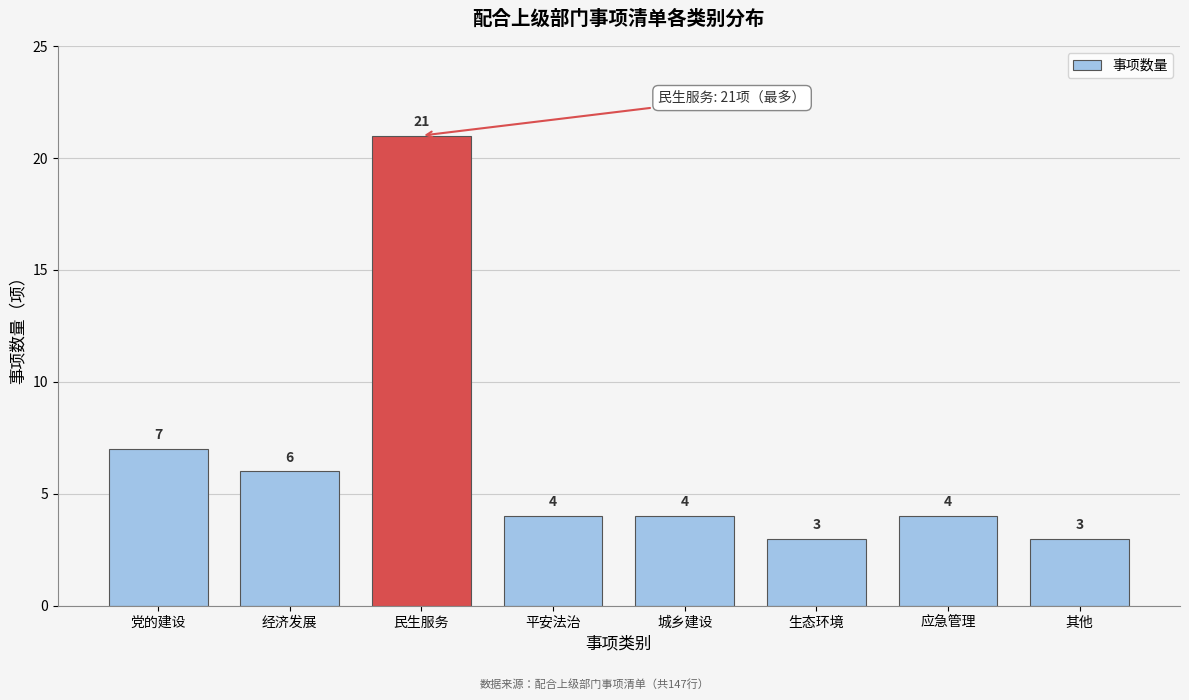

Reading left to right, extract all data points from this chart.

7	6	21	4	4	3	4	3